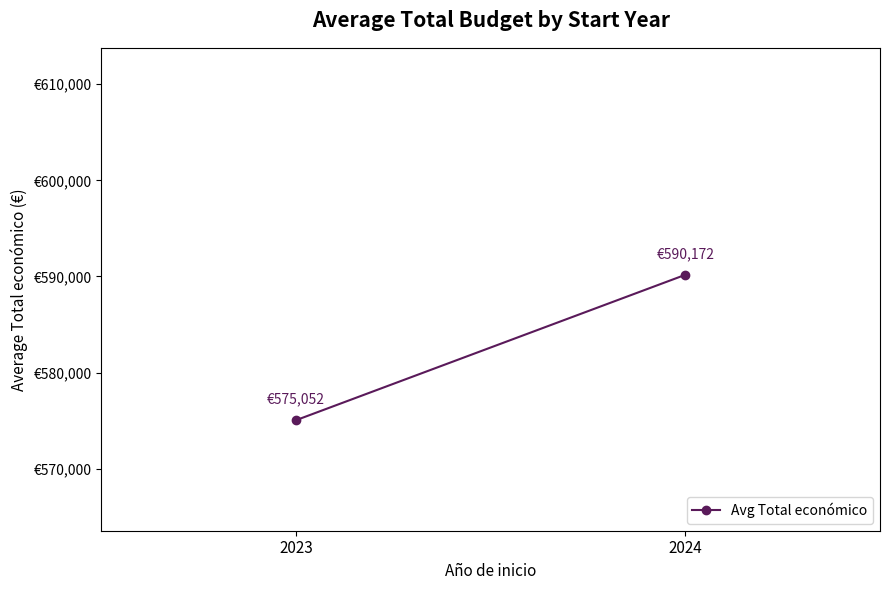

Which has a higher value, 2023 or 2024?

2024